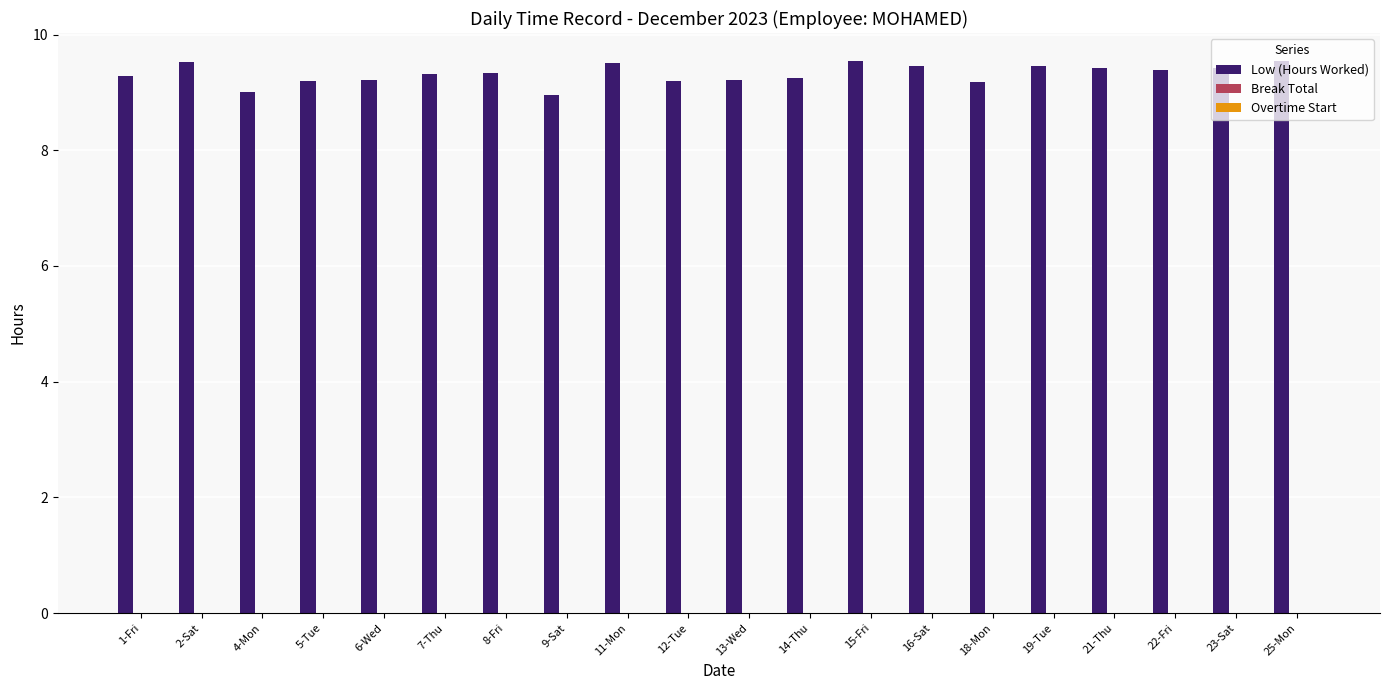

What is the label of the 18th bar from the left?

22-Fri